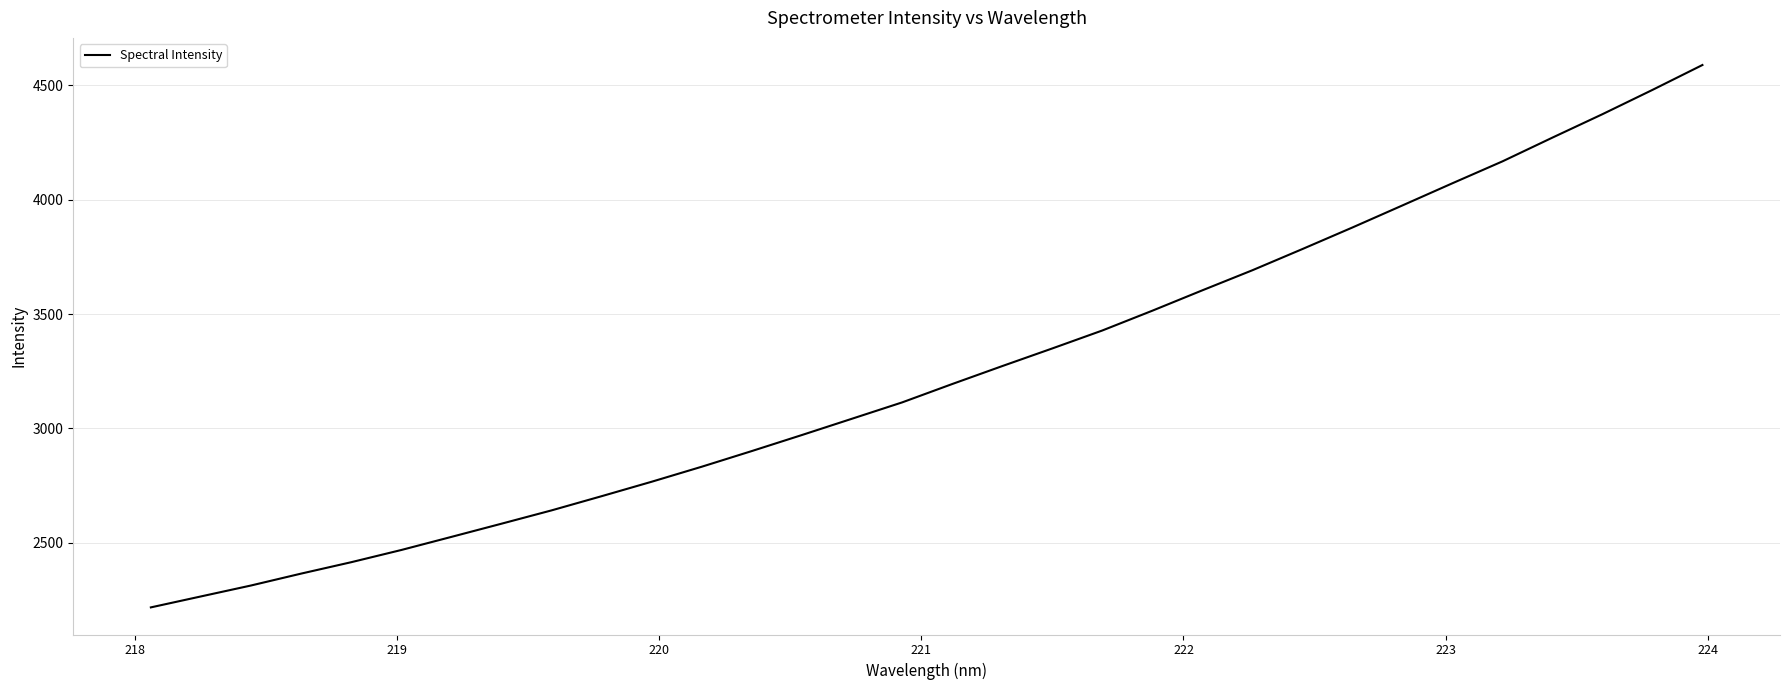

What is the greatest value displayed?

4589.5